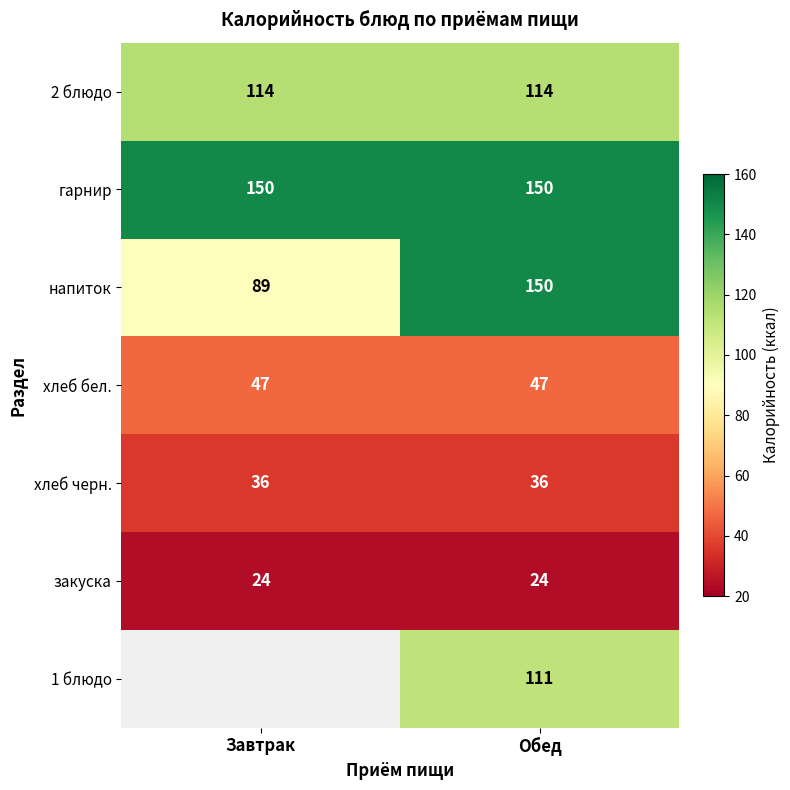

What is the difference between the highest and lowest values at Обед?

126